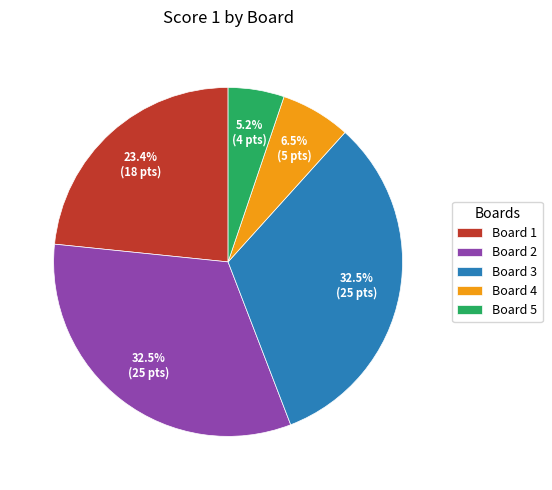

To the nearest percent, what percentage of the pie is Board 5?

5%